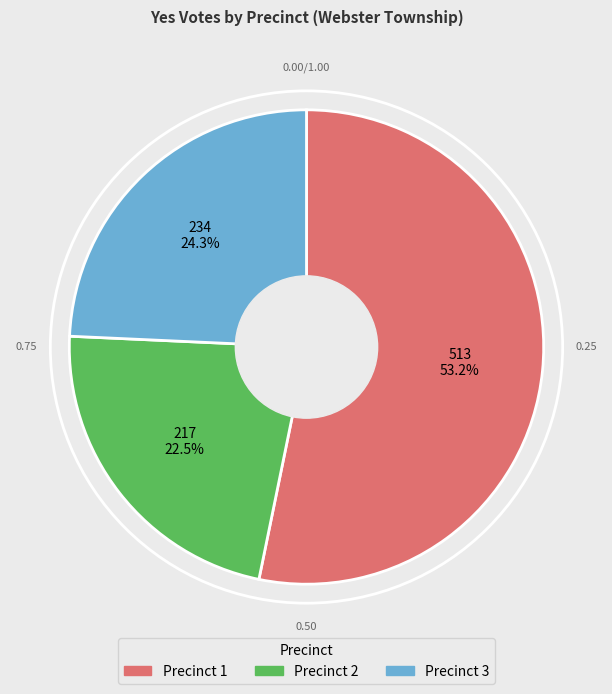

Does any single category account for the majority?

Yes